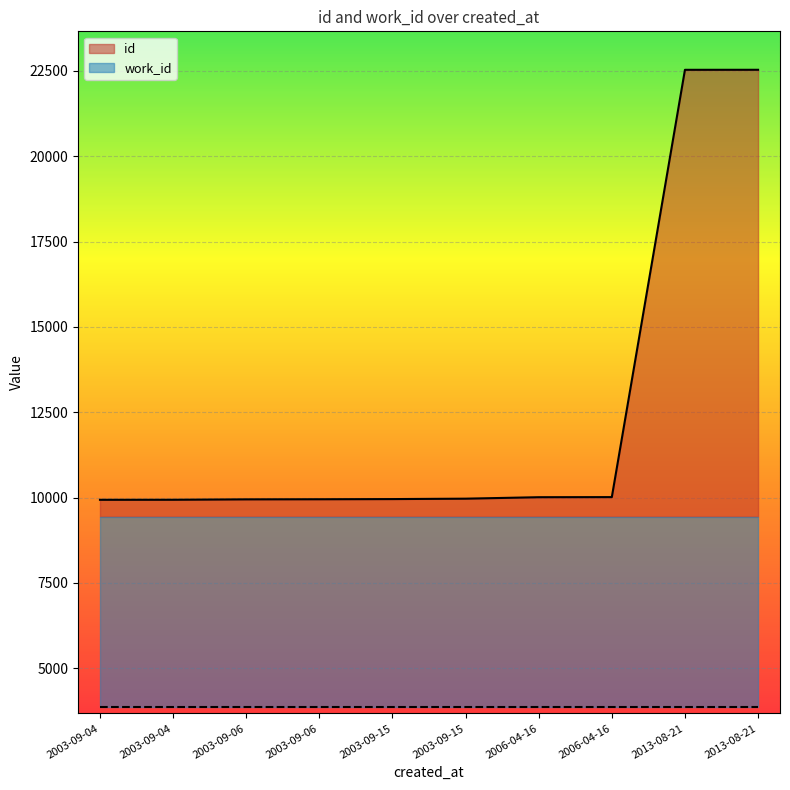

What is the difference between the values at 2006-04-16 and 2003-09-06?

63